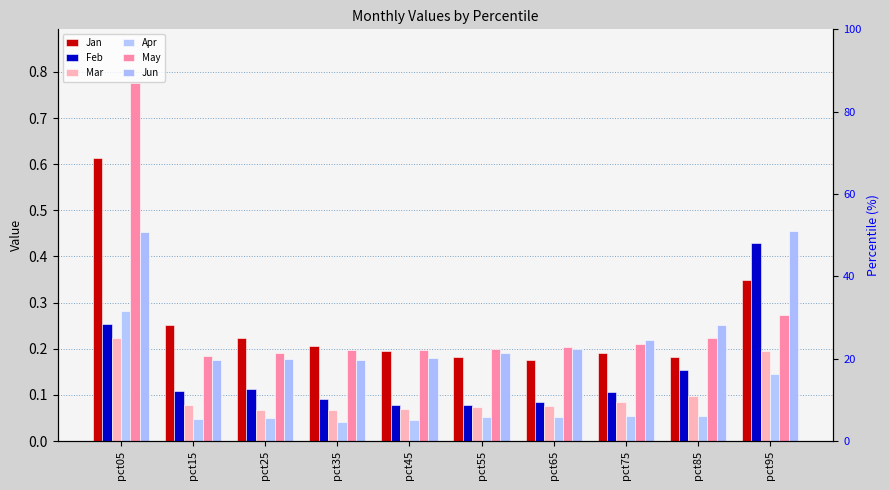

Does the chart contain stacked bars?

No